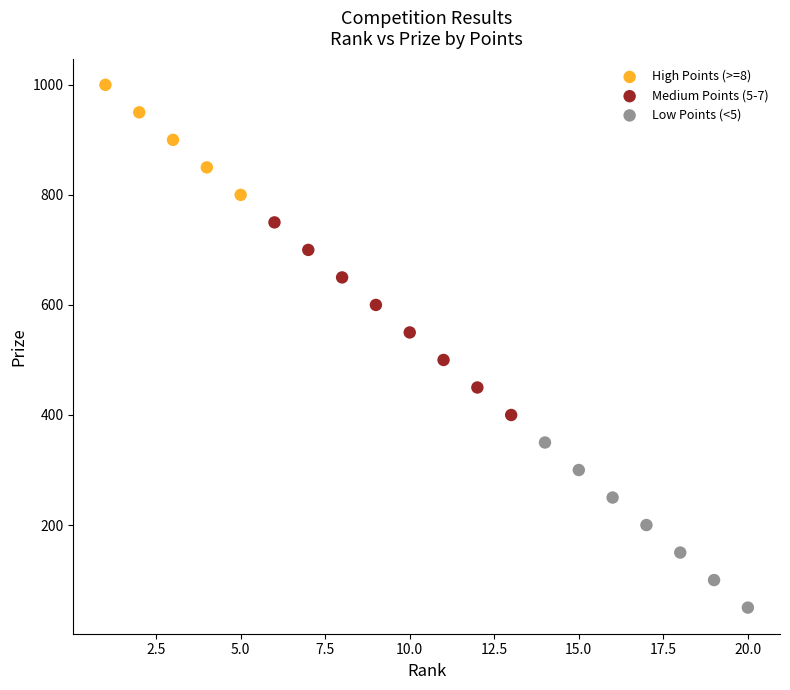

What are all the series names shown in the legend?

High Points (>=8), Medium Points (5-7), Low Points (<5)